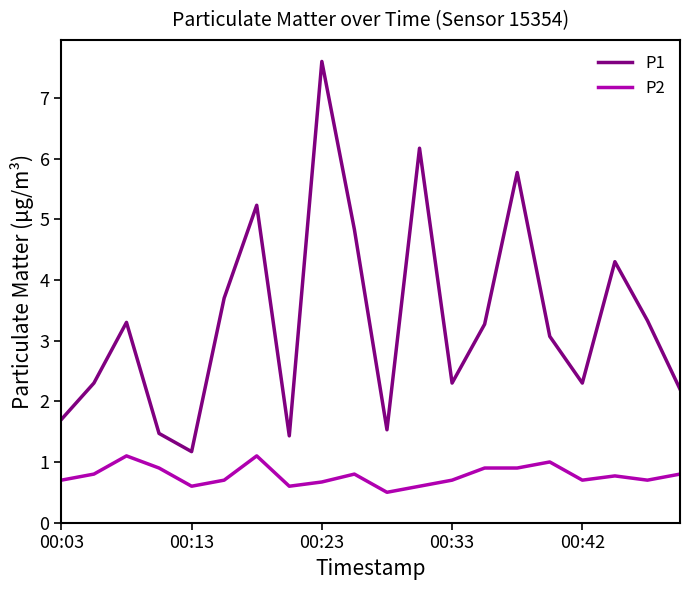

True or false: P2 and P1 intersect in this chart.

False